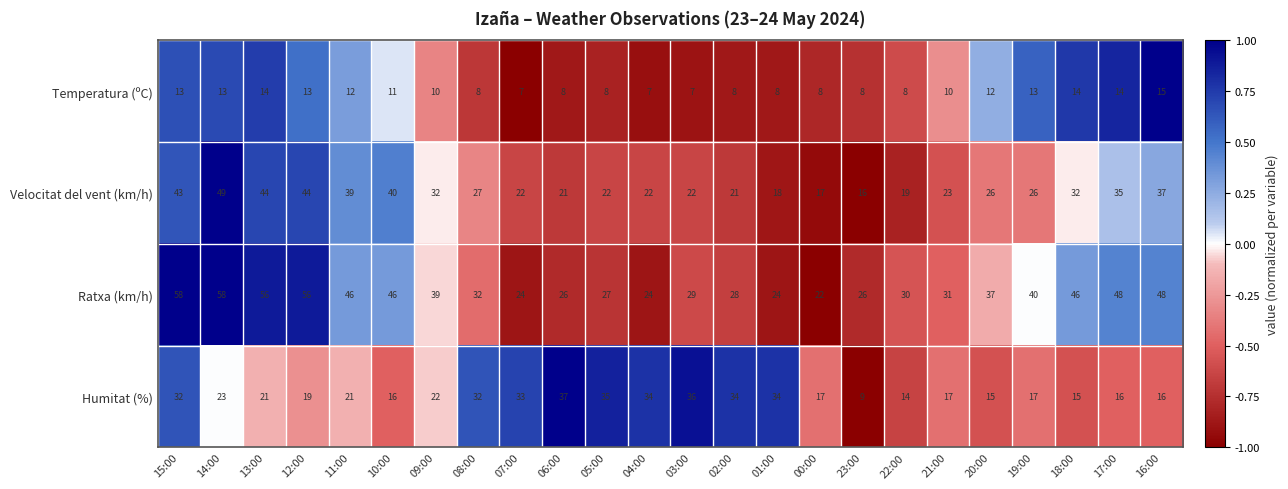

What is the average value of the Humitat (%) series?

24